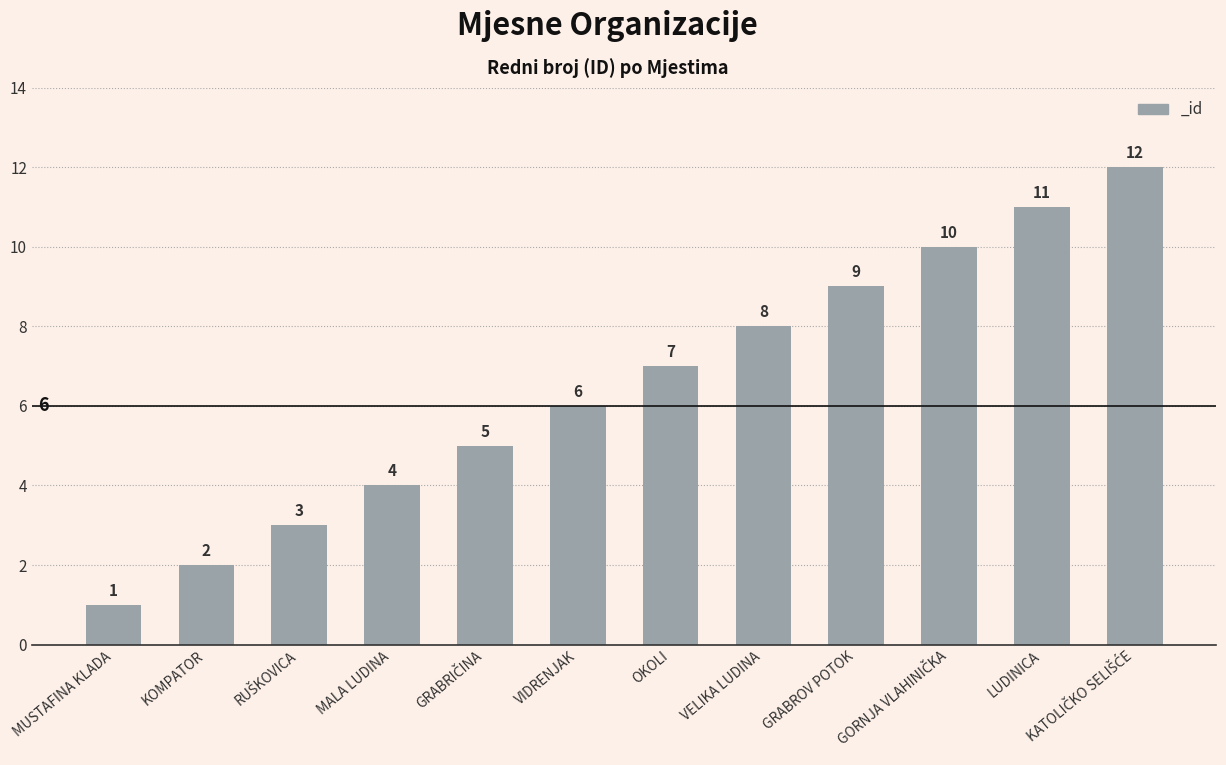

The value at MUSTAFINA KLADA is 1. True or false?

True